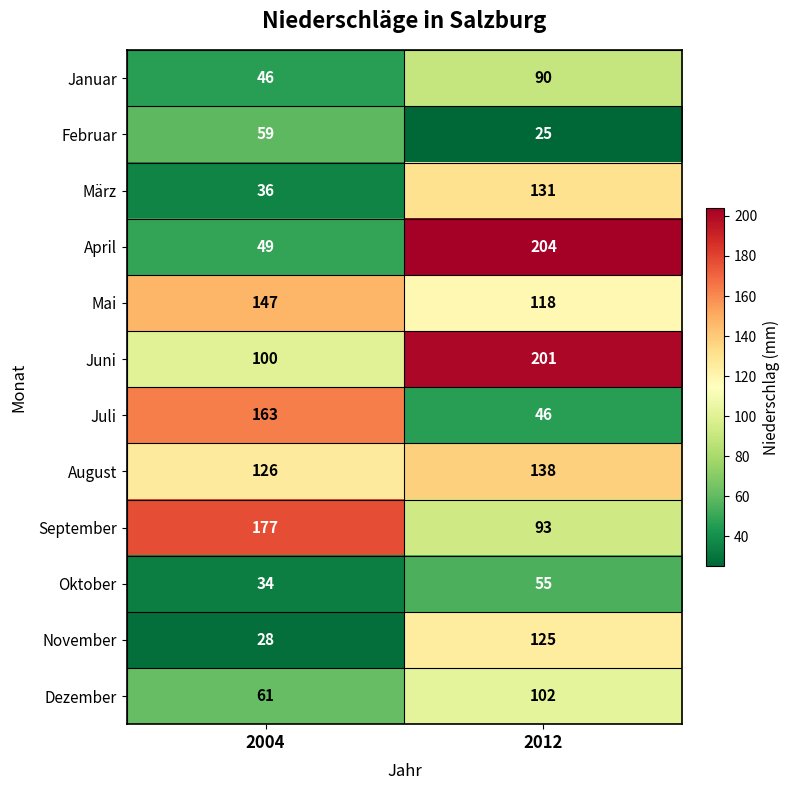

What is the total value across all series at 2004?

1026